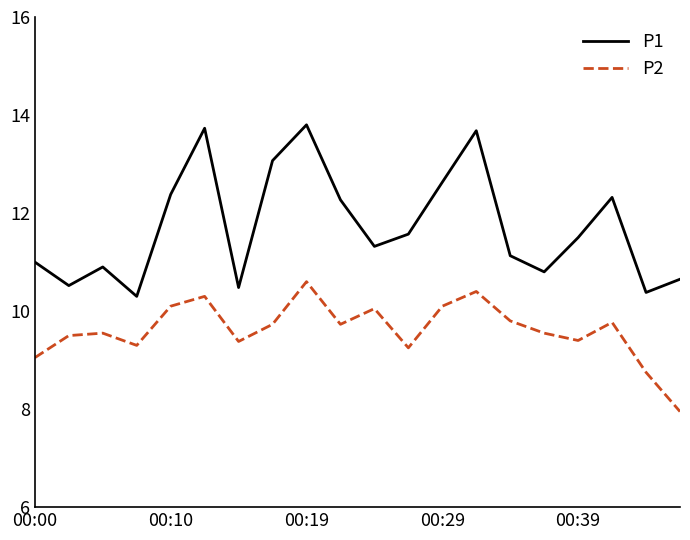

At how many categories does at least one series exceed 10?

20